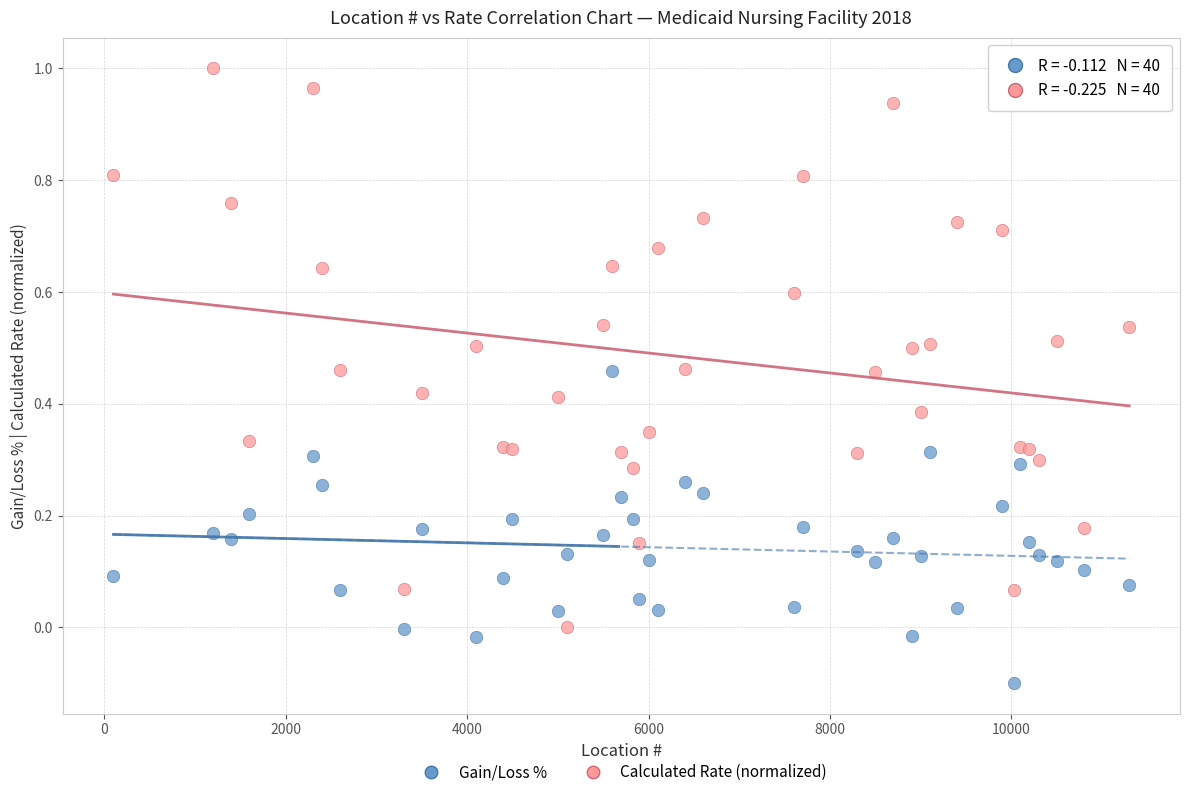

Which series contains the lowest Y value?

Gain/Loss %